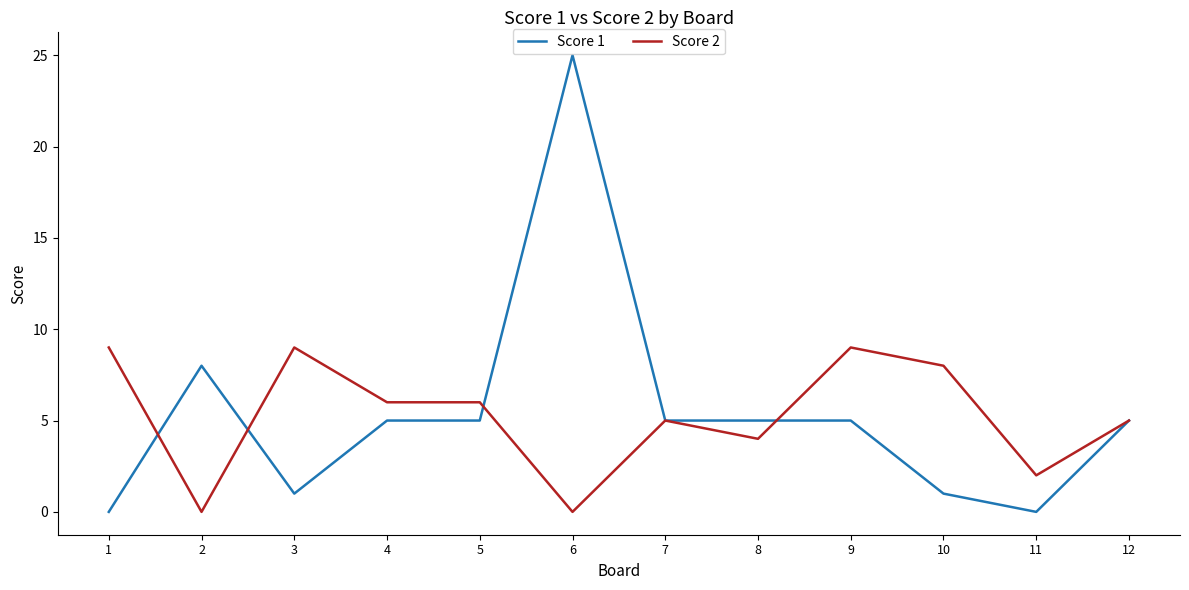

List the series in order of their peak value, highest first.

Score 1, Score 2